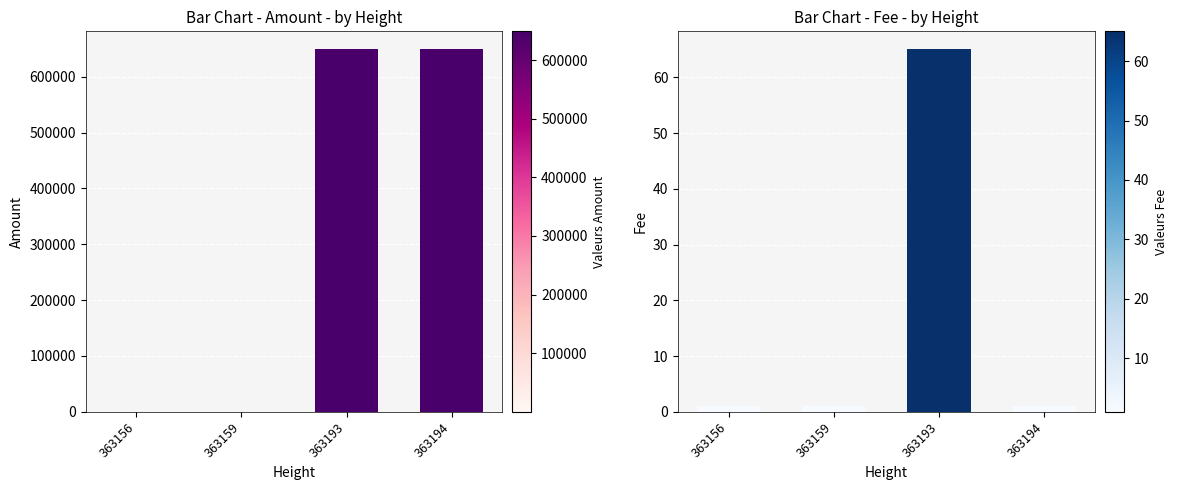

How many values in the Amount series exceed 648958?

2